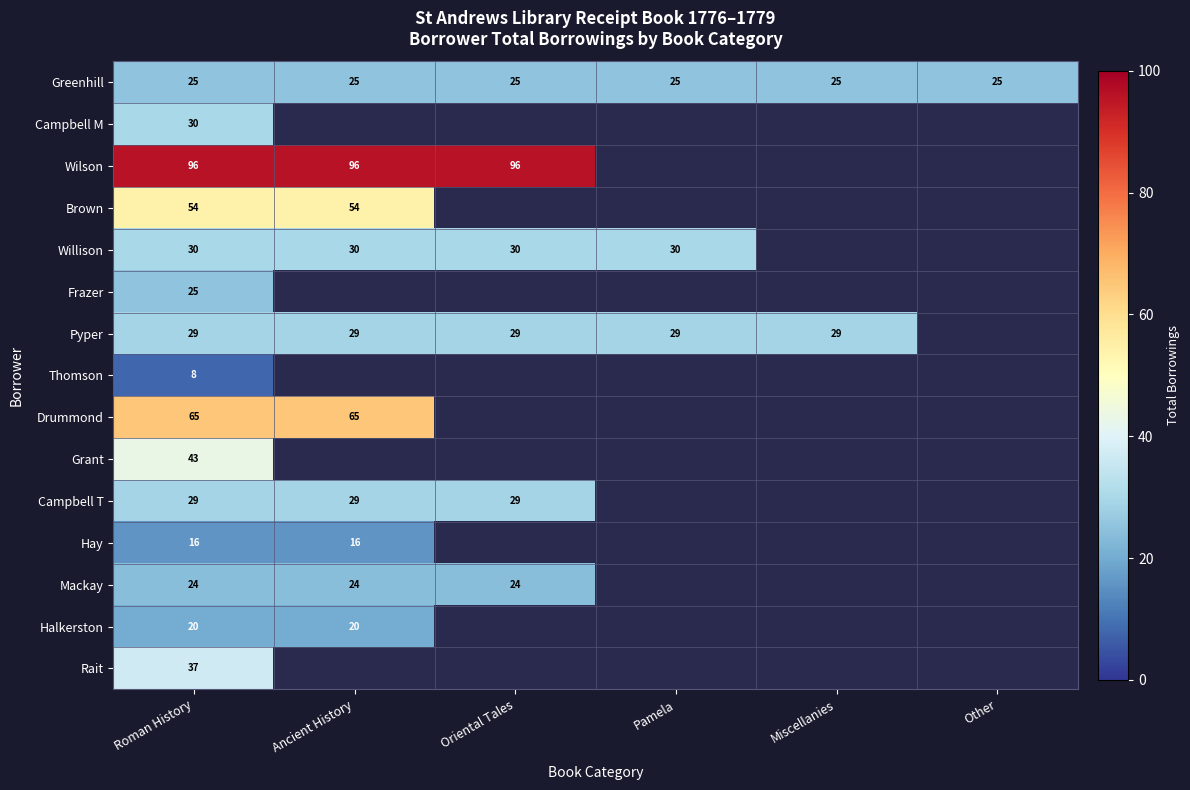

Between Pamela and Roman History, which is larger?

Pamela